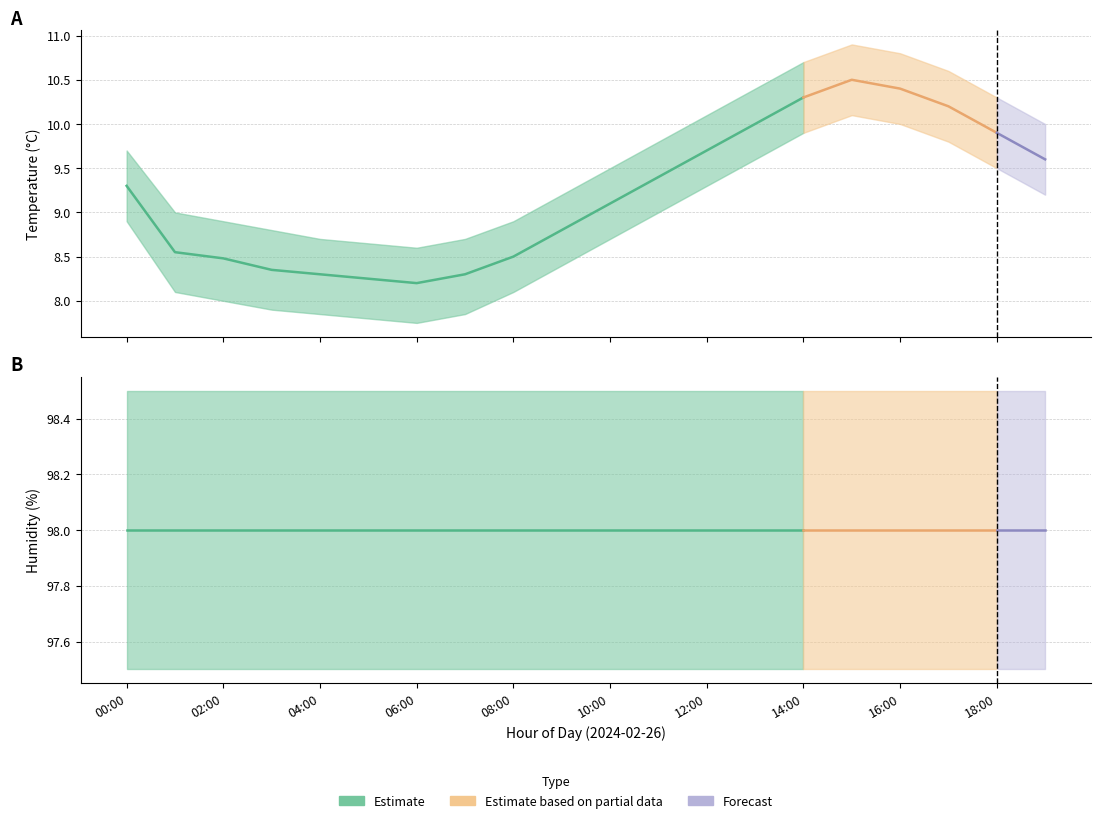

What is the sum of the temperature values at 17:00 and 08:00?

18.7